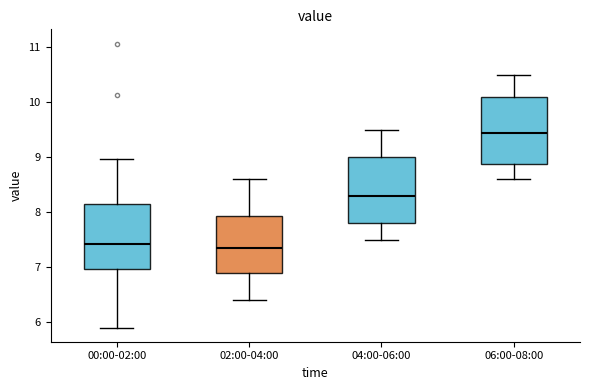

Reading left to right, read every box against the y-axis: the position of its median line, the range the box covers, and the ends of its whiskers. The values are not printed on the chart, so give them approximately, as read against the axis.

00:00-02:00: median 7.4, box 7.0 to 8.1, whiskers 5.9 to 9.0
02:00-04:00: median 7.4, box 6.9 to 7.9, whiskers 6.4 to 8.6
04:00-06:00: median 8.3, box 7.8 to 9.0, whiskers 7.5 to 9.5
06:00-08:00: median 9.5, box 8.9 to 10.1, whiskers 8.6 to 10.5